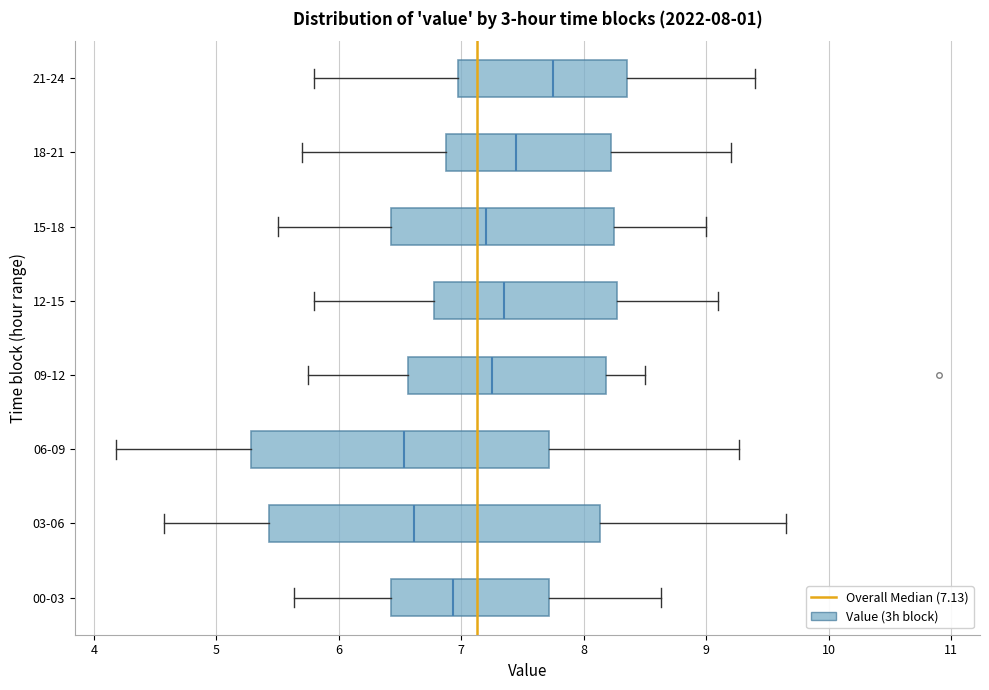

Comparing the boxes themselves (not the whiskers), which one is the widest?

03-06